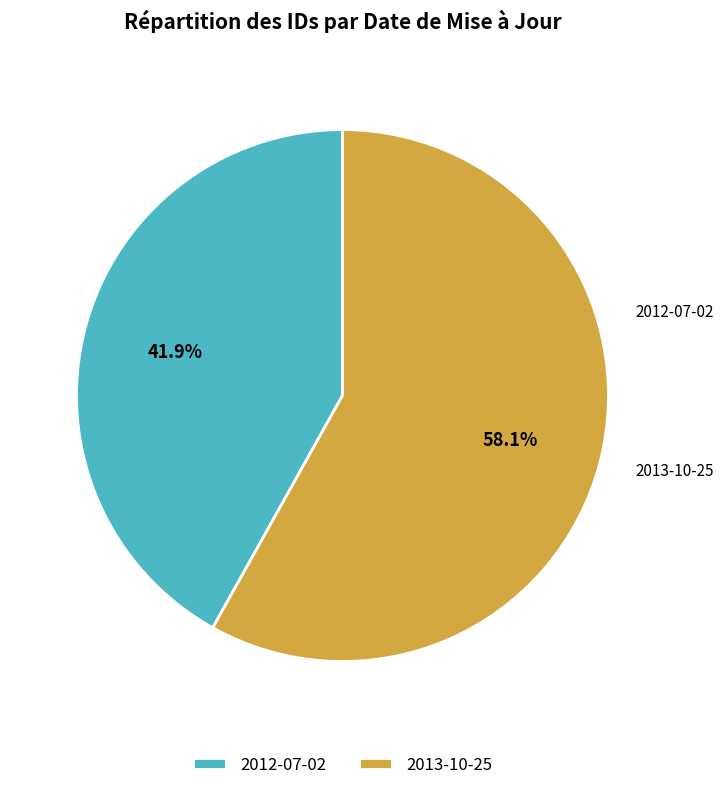

Which has a higher value, 2013-10-25 or 2012-07-02?

2013-10-25